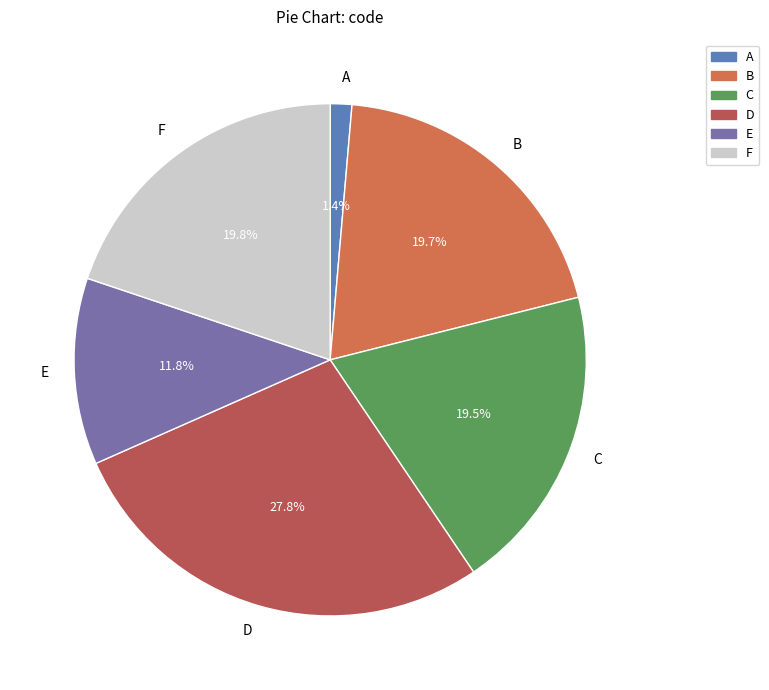

Which category has the smallest portion of the pie?

A